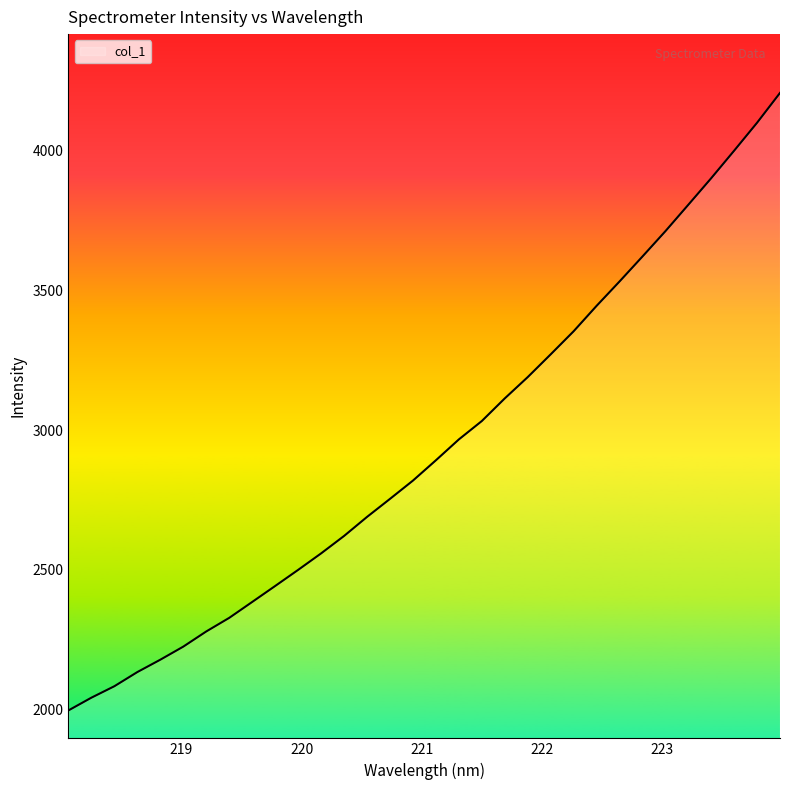

What is the sum of all values?

94182.0